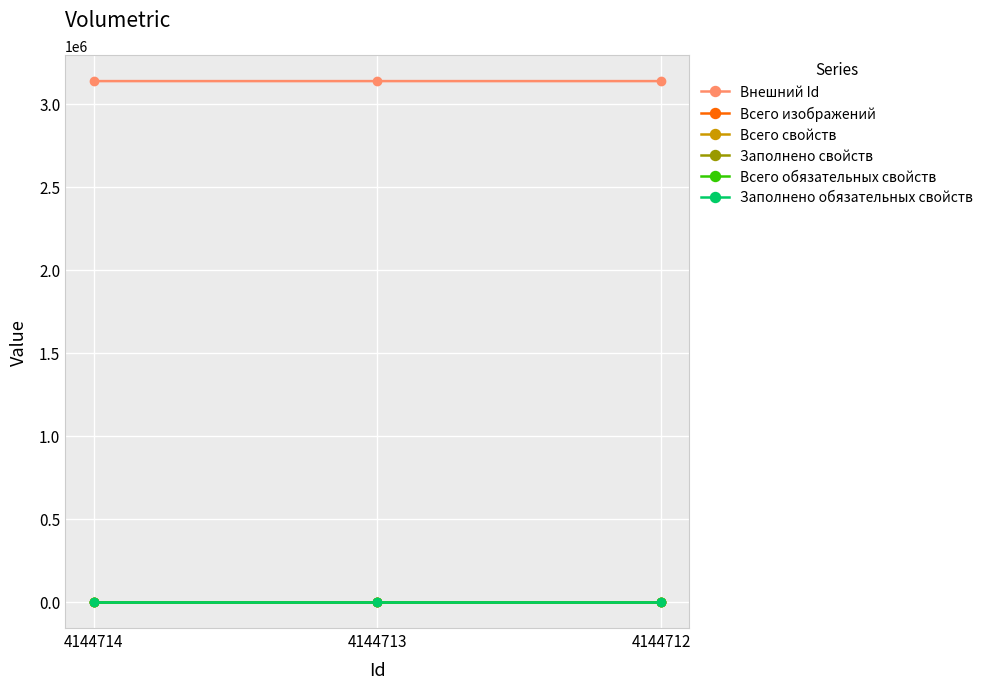

Which series has the largest total across all categories?

Внешний Id